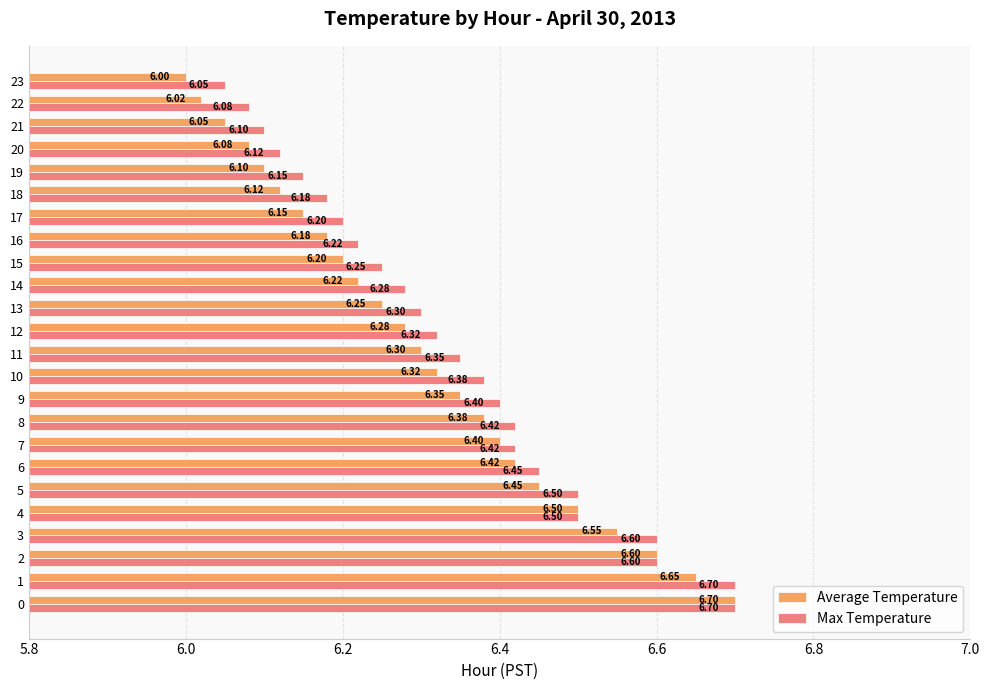

What is the difference between the second highest and second lowest values in the Max Temperature series?

0.6